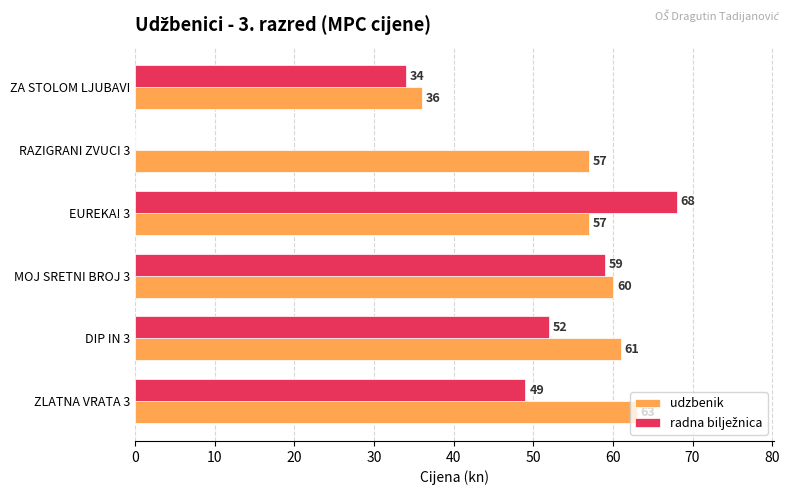

Is it true that udzbenik equals 96 at EUREKA! 3?

False